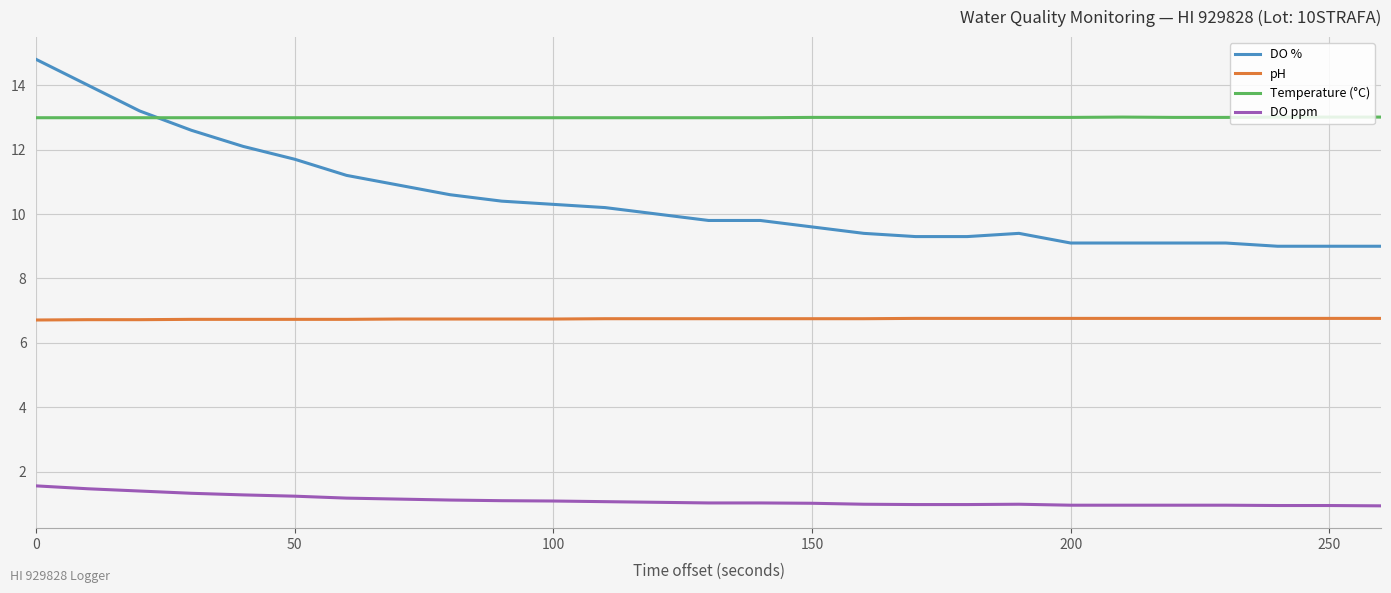

True or false: DO % and DO ppm cross at least once.

False